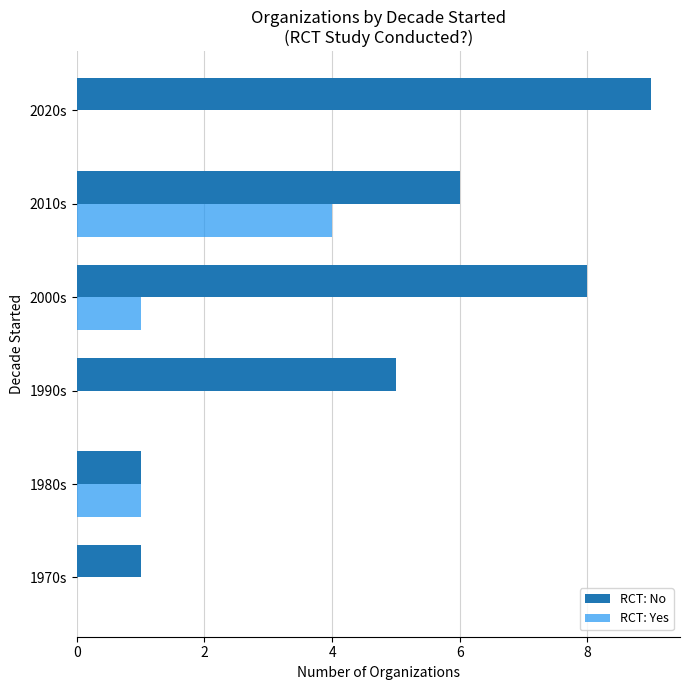

The value of RCT: No at 2000s is 5. True or false?

False